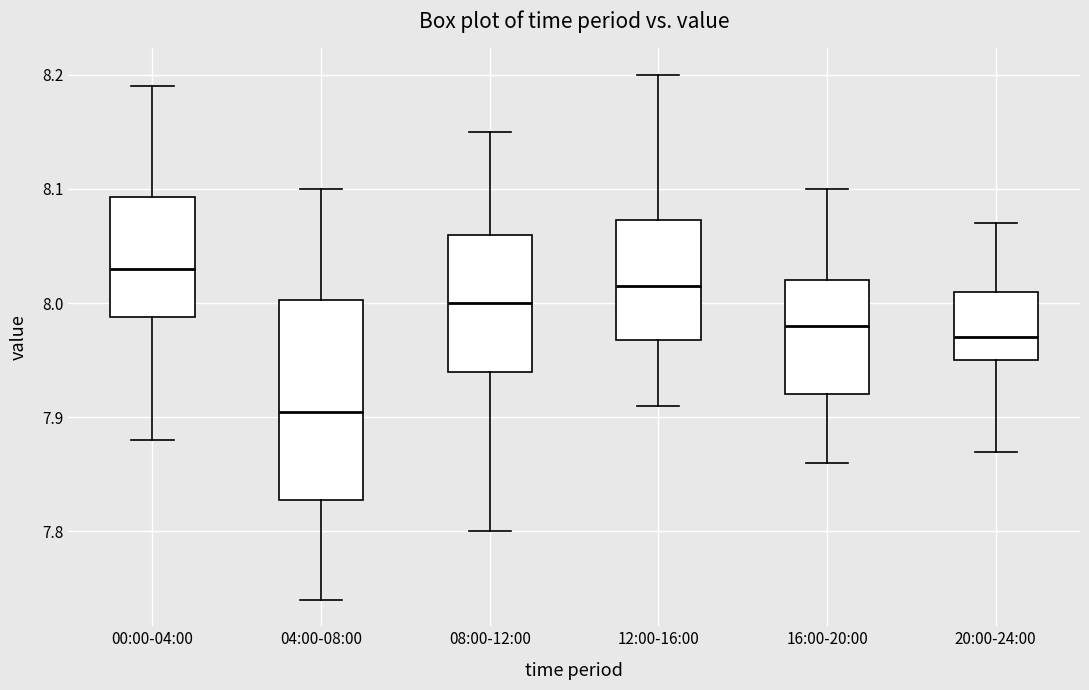

Reading left to right, read every box against the y-axis: the position of its median line, the range the box covers, and the ends of its whiskers. The values are not printed on the chart, so give them approximately, as read against the axis.

00:00-04:00: median 8.03, box 7.99 to 8.09, whiskers 7.88 to 8.19
04:00-08:00: median 7.91, box 7.83 to 8.00, whiskers 7.74 to 8.10
08:00-12:00: median 8.00, box 7.94 to 8.06, whiskers 7.80 to 8.15
12:00-16:00: median 8.02, box 7.97 to 8.07, whiskers 7.91 to 8.20
16:00-20:00: median 7.98, box 7.92 to 8.02, whiskers 7.86 to 8.10
20:00-24:00: median 7.97, box 7.95 to 8.01, whiskers 7.87 to 8.07